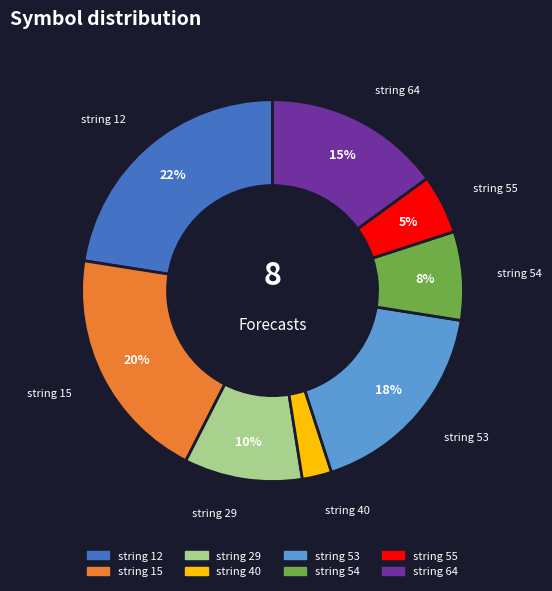

How many slices are in this pie chart?

8